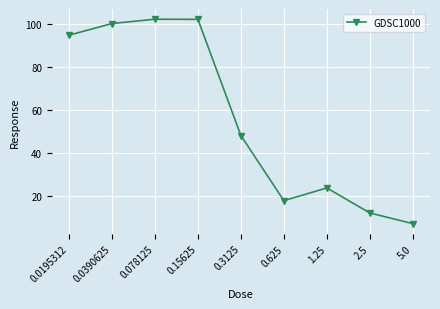

What is the label of the 9th point from the left?

5.0